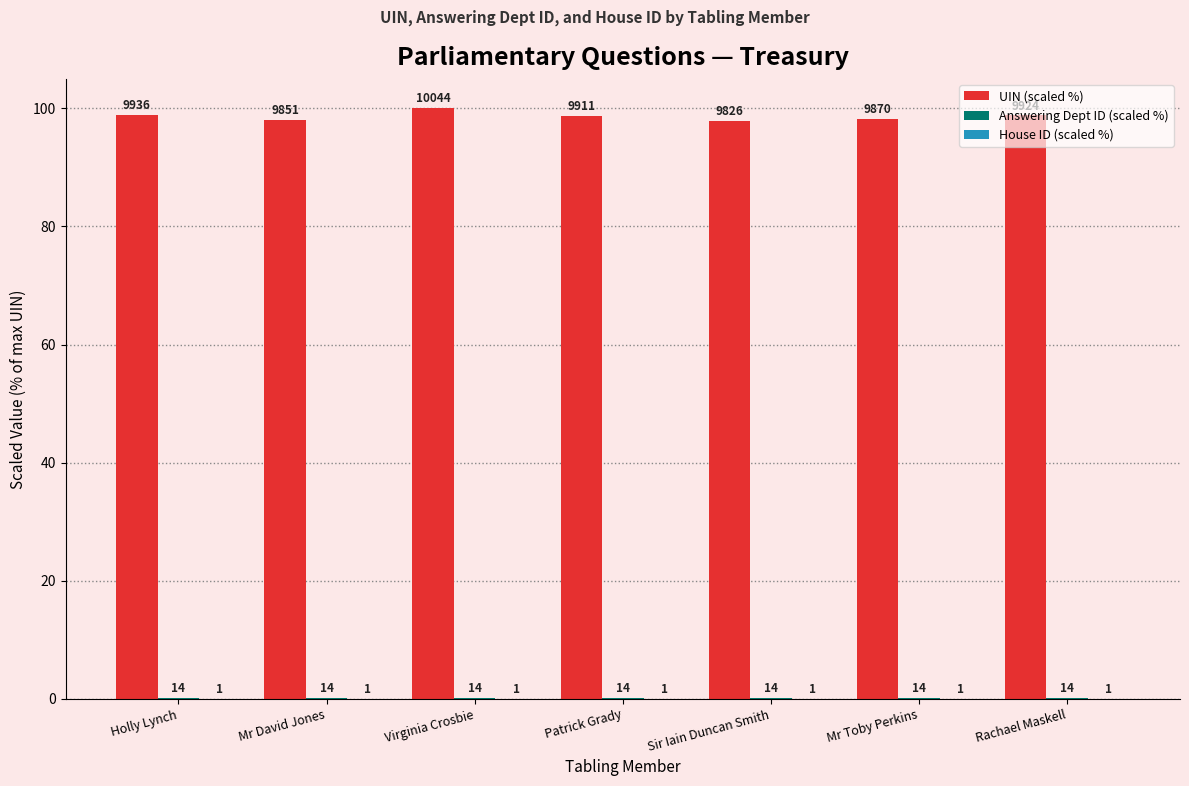

How many groups of bars are there?

7